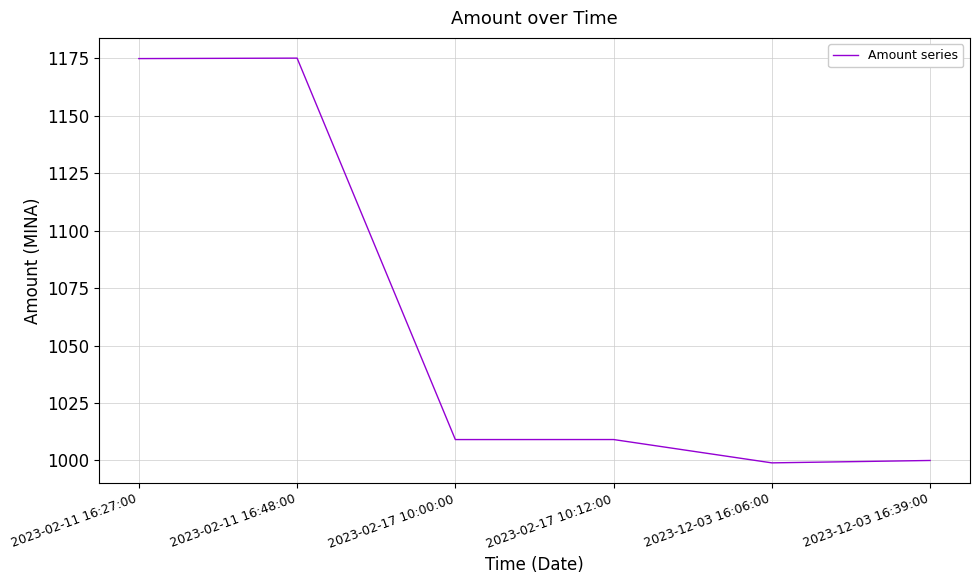

What position from the right is 2023-02-11 16:27:00?

6